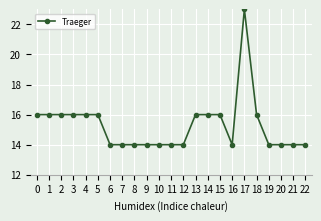

What is the minimum value shown in the chart?

14